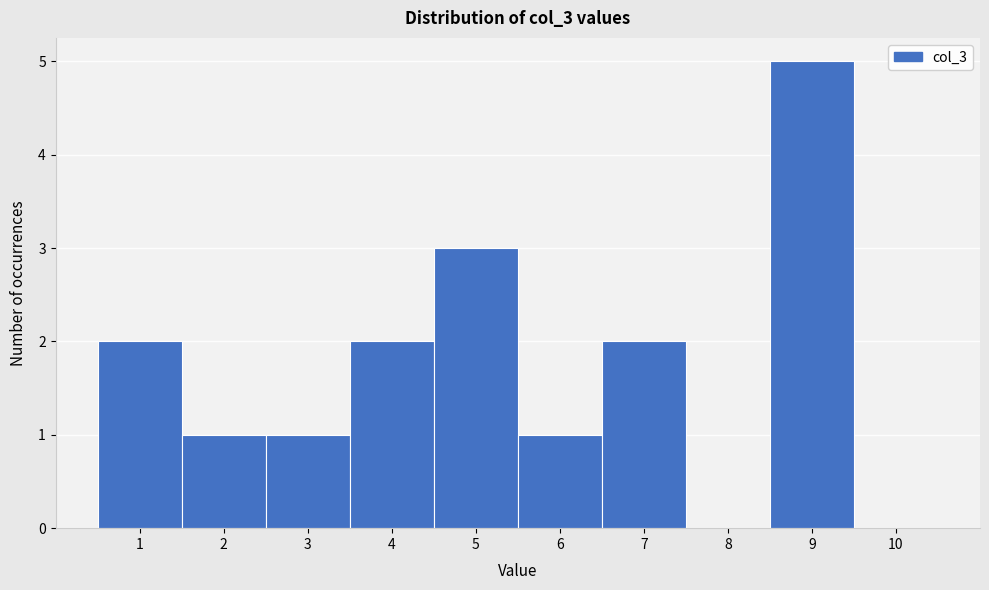

Reading left to right, transcribe this chart: for each bar, give the range it covers on the x-axis and its height. The values are not printed on the chart, so give them approximately, as read against the axis.

0.5 to 1.5: 2
1.5 to 2.5: 1
2.5 to 3.5: 1
3.5 to 4.5: 2
4.5 to 5.5: 3
5.5 to 6.5: 1
6.5 to 7.5: 2
7.5 to 8.5: 0
8.5 to 9.5: 5
9.5 to 10.5: 0